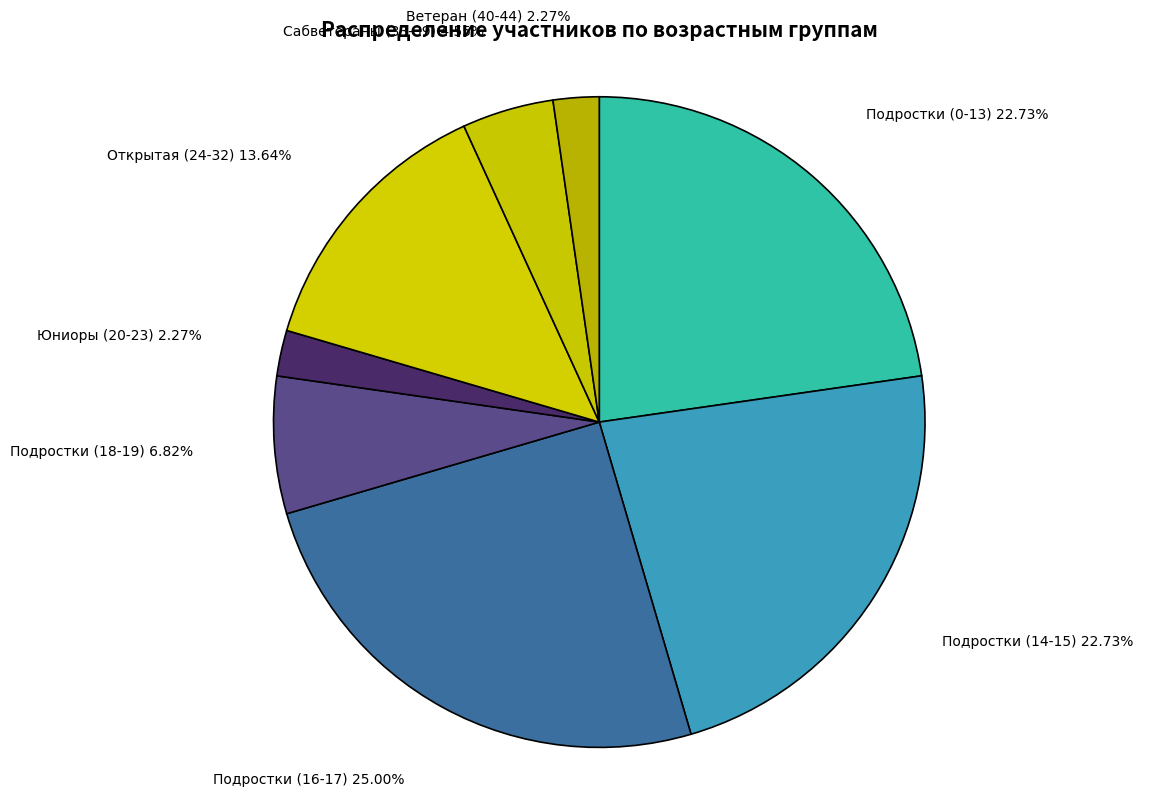

What is the total percentage of Юниоры (20-23) and Сабветераны (33-39)?

6.8%